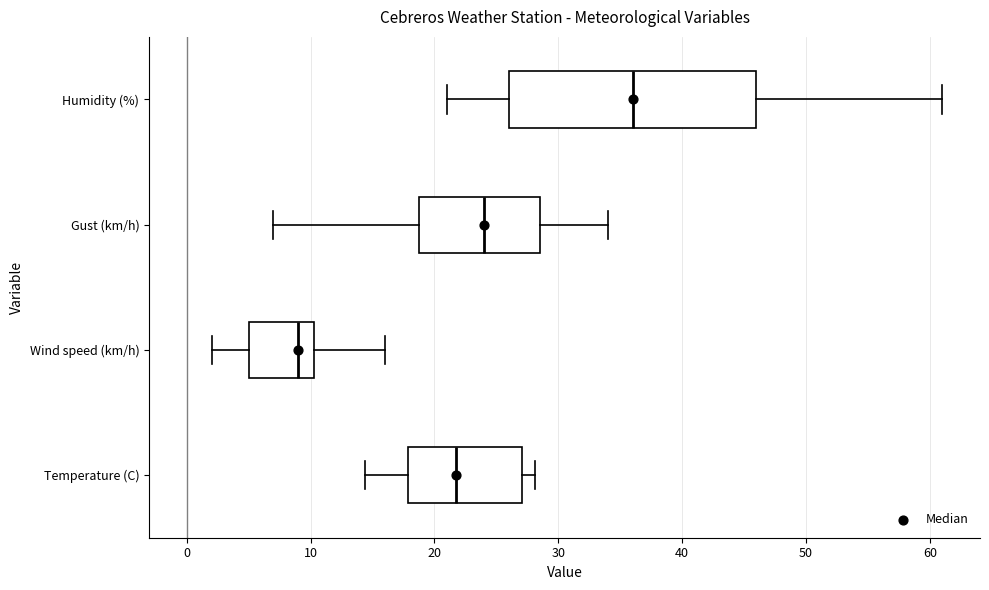

Which box is the widest, from its left edge to its right edge?

Humidity (%)